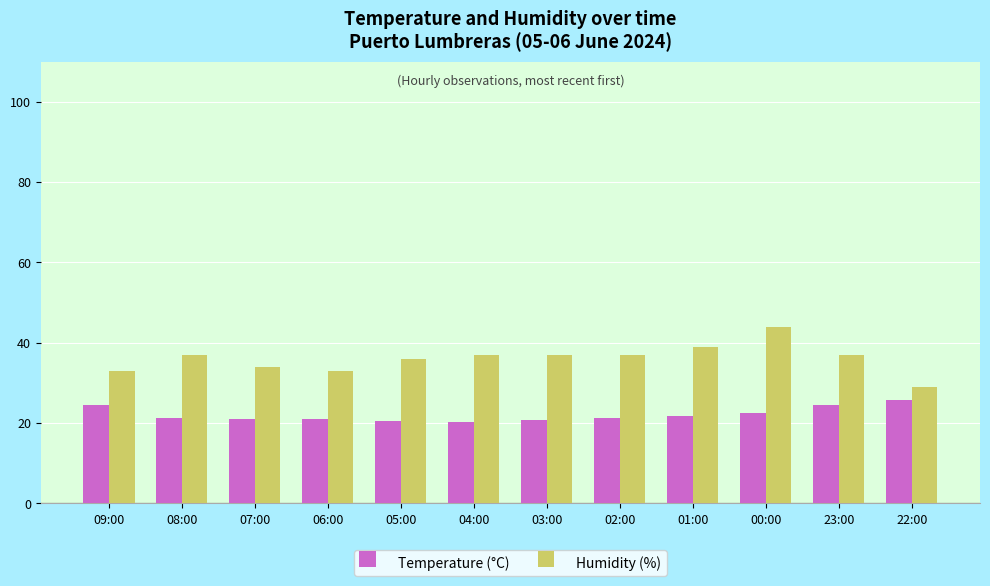

Rank the series by their maximum value, from lowest to highest.

Temperature (°C), Humidity (%)